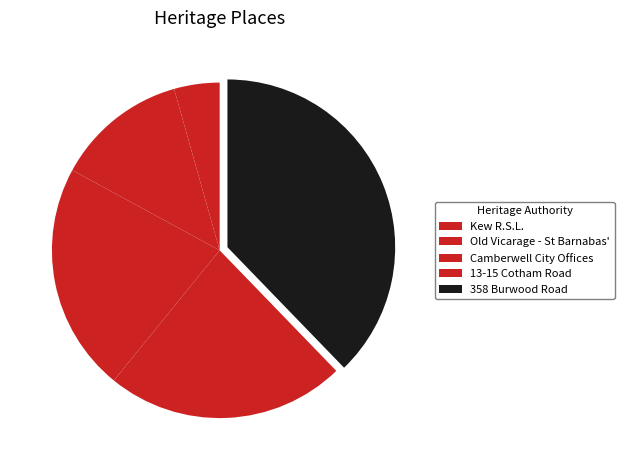

To the nearest percent, what is the difference between the Old Vicarage - St Barnabas' and Kew R.S.L. slice percentages?

8%